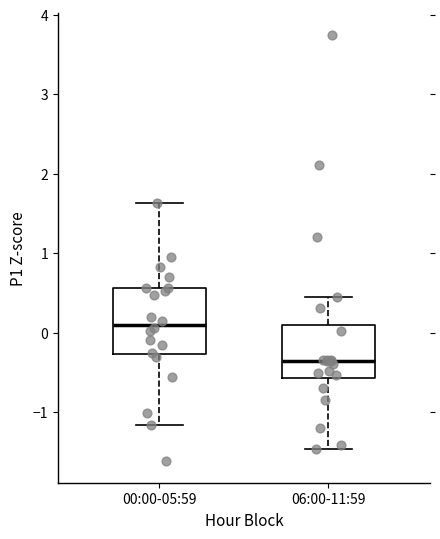

Reading left to right, transcribe this box plot: for each box, give where its median line is, the range the box spans, and where its two whiskers end, as read against the y-axis. The values are not printed on the chart, so give them approximately, as read against the axis.

00:00-05:59: median 0.1, box -0.3 to 0.6, whiskers -1.2 to 1.6
06:00-11:59: median -0.4, box -0.6 to 0.1, whiskers -1.5 to 0.4